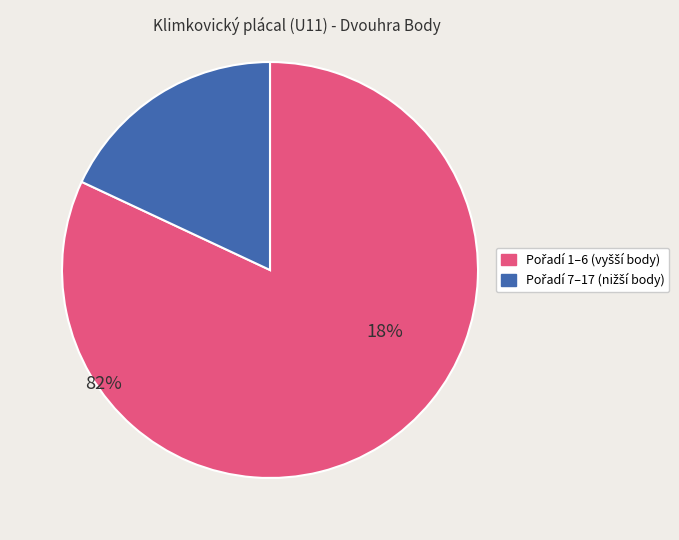

Is there any slice that represents more than half of the pie?

Yes